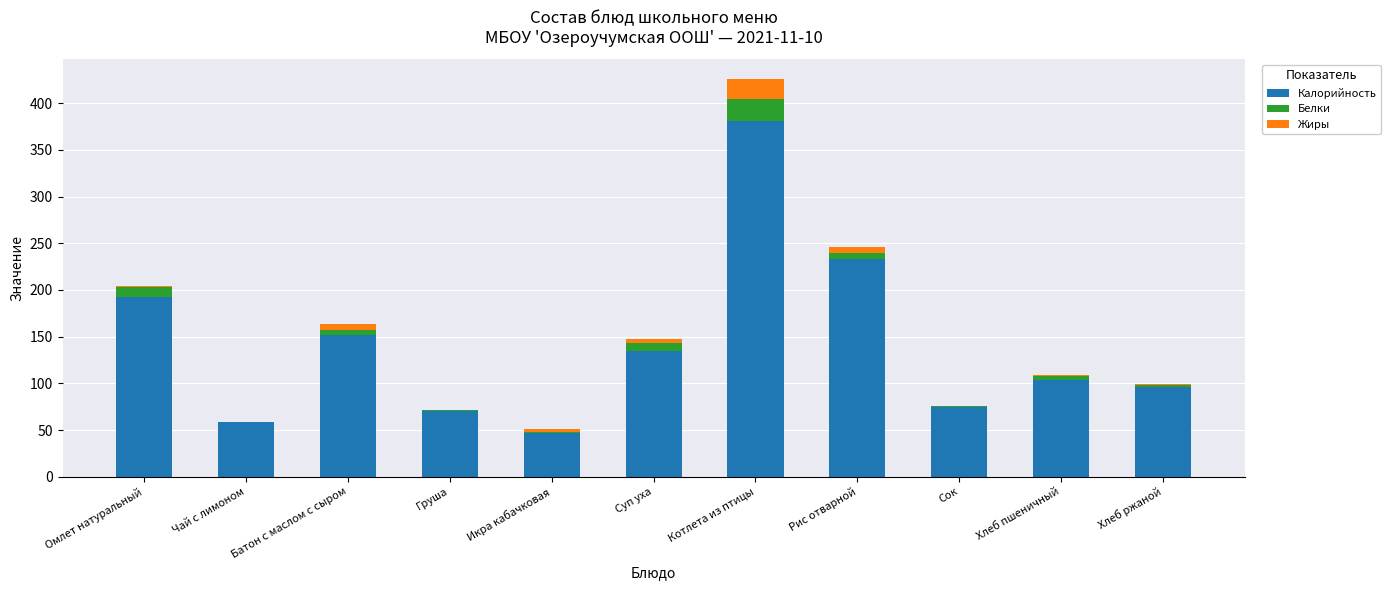

True or false: Калорийность has a value of 380.8 at Котлета из птицы.

True